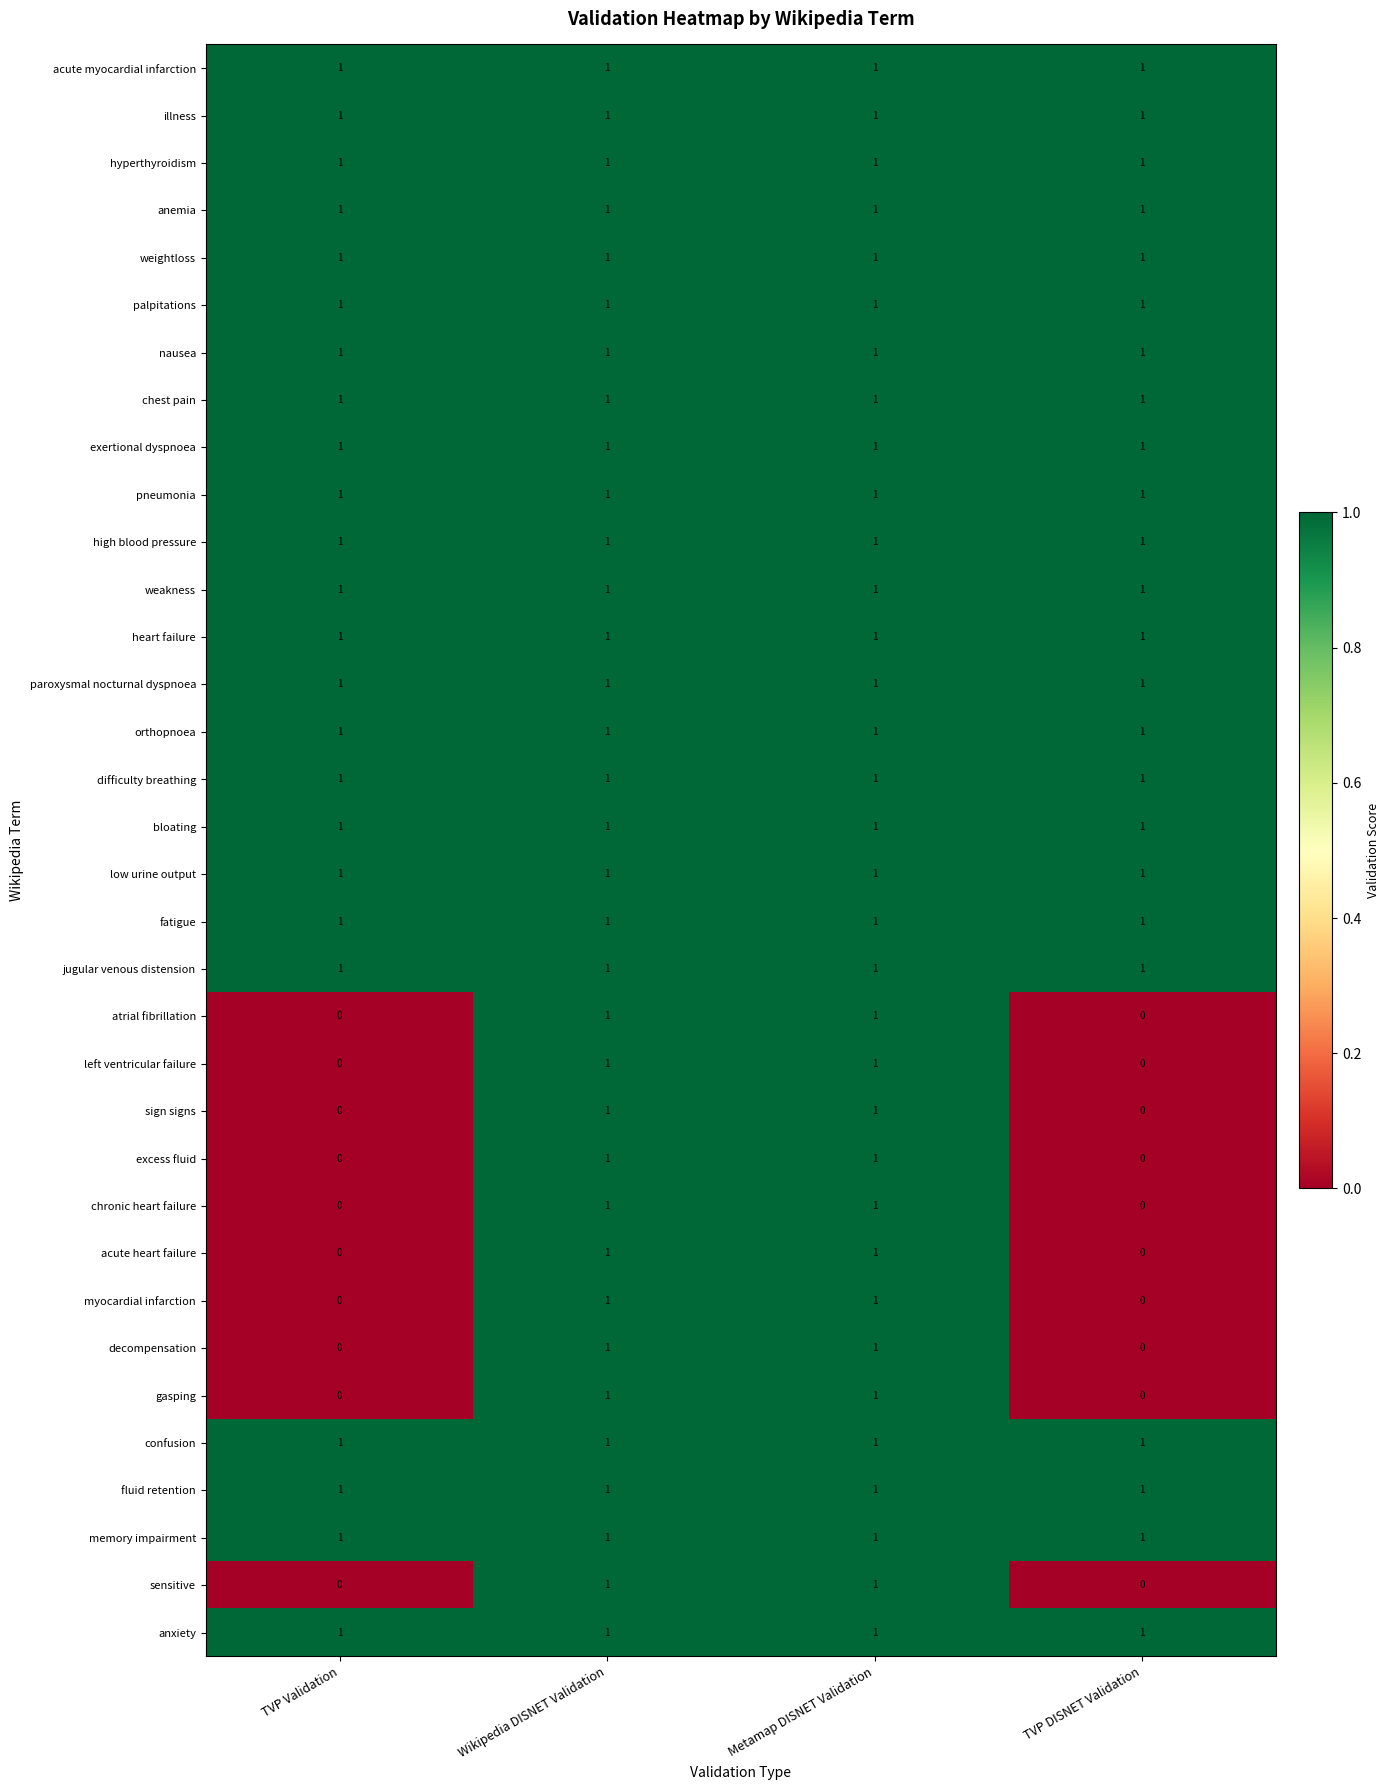

At how many categories does at least one series exceed 0?

4